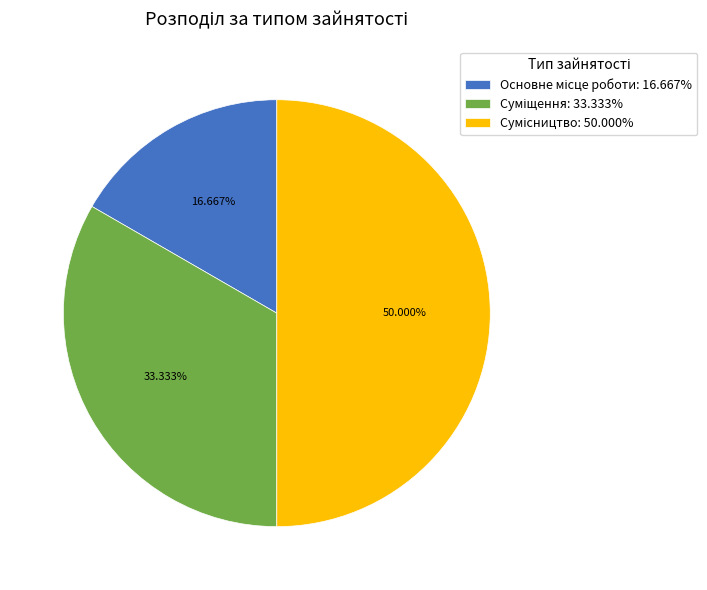

What is the smallest slice in the pie chart?

Основне місце роботи